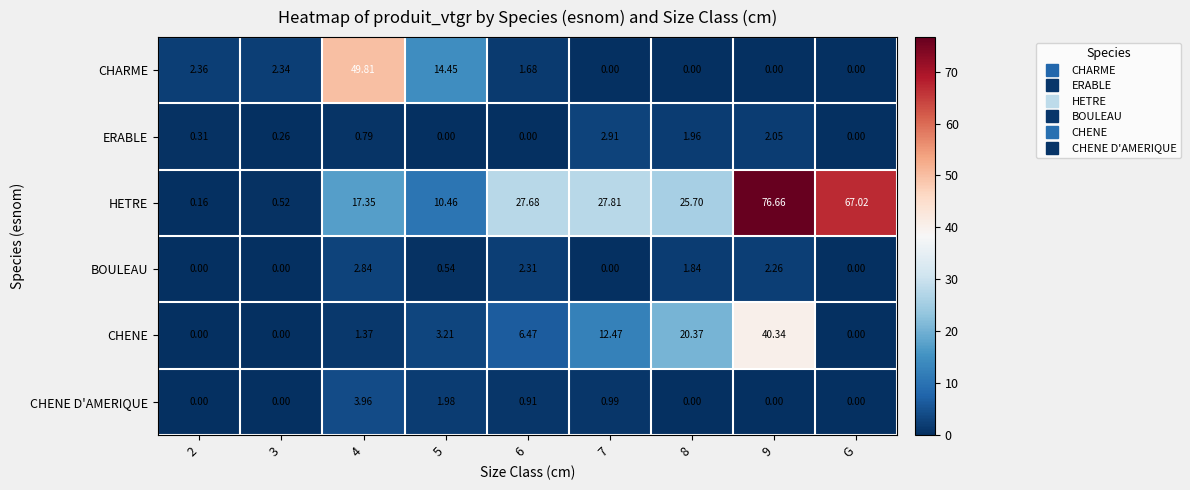

What is the difference between the highest and lowest values at 9?

76.7